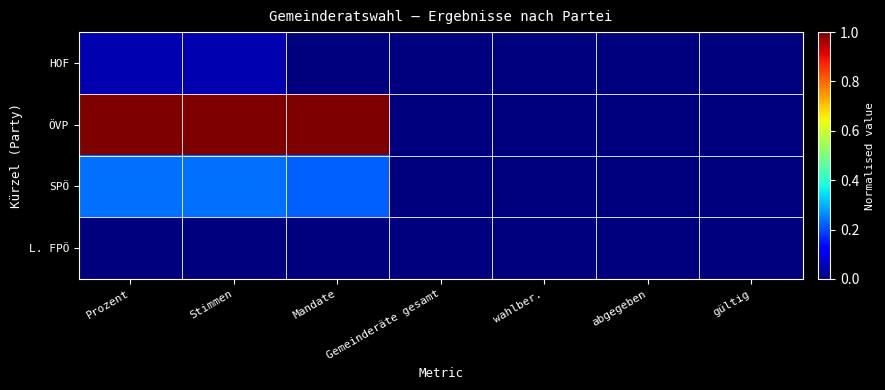

Reading left to right, list all the values displayed in this chart.

HOF: Prozent=0.0	Stimmen=0.0	Mandate=0.0	Gemeinderäte gesamt=0.0	wahlber.=0.0	abgegeben=0.0	gültig=0.0
ÖVP: Prozent=1.0	Stimmen=1.0	Mandate=1.0	Gemeinderäte gesamt=0.0	wahlber.=0.0	abgegeben=0.0	gültig=0.0
SPÖ: Prozent=0.2	Stimmen=0.2	Mandate=0.2	Gemeinderäte gesamt=0.0	wahlber.=0.0	abgegeben=0.0	gültig=0.0
L. FPÖ: Prozent=0.0	Stimmen=0.0	Mandate=0.0	Gemeinderäte gesamt=0.0	wahlber.=0.0	abgegeben=0.0	gültig=0.0